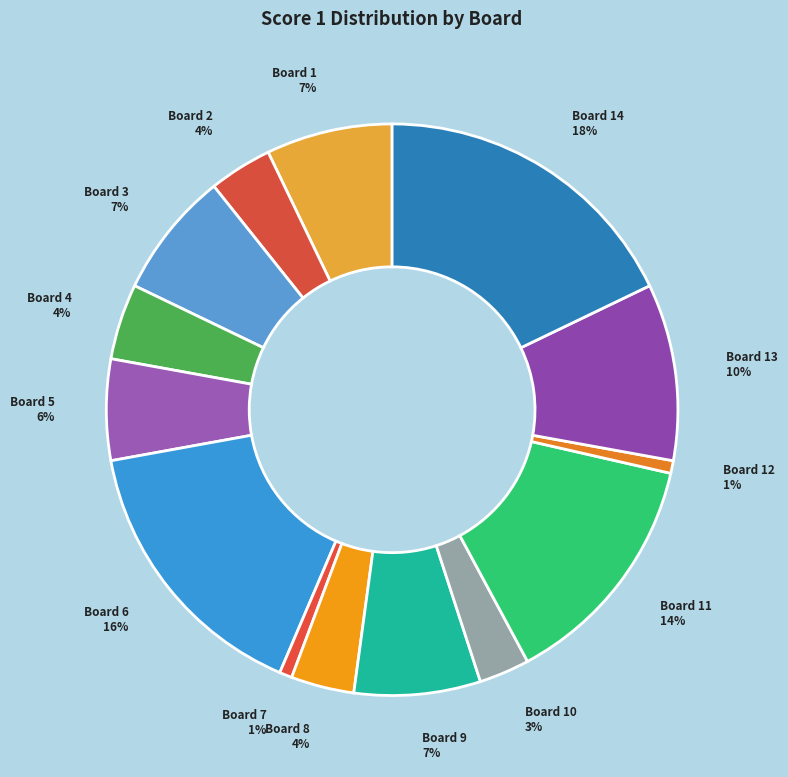

What is the largest slice in the pie chart?

Board 14